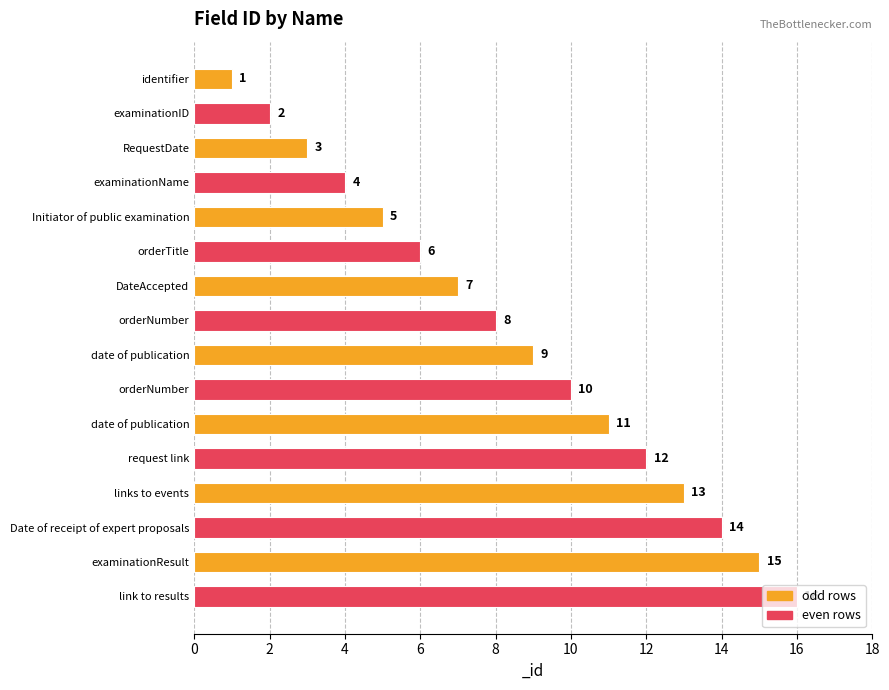

Which has a higher value, Date of receipt of expert proposals or link to results?

link to results